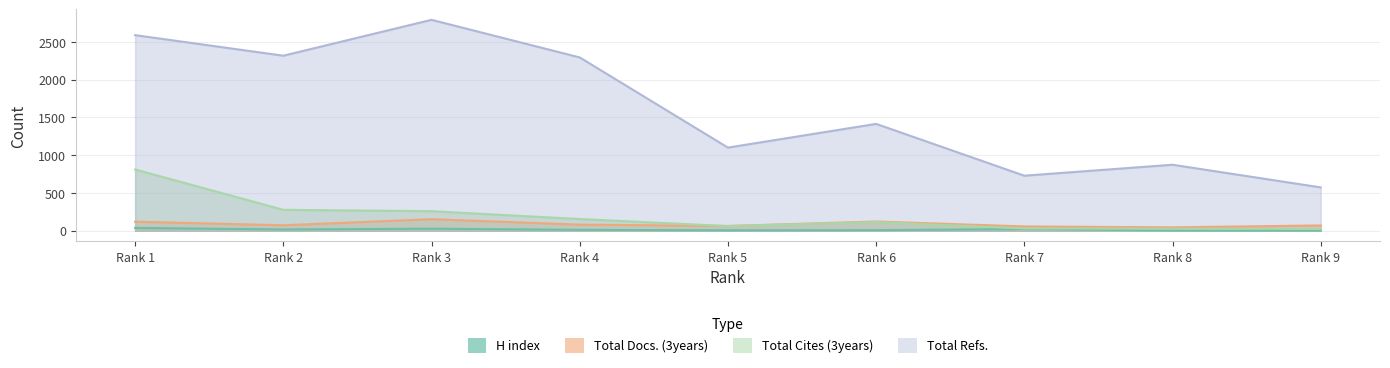

What is the difference between the maximum and minimum values in the Total Docs. (3years) series?

108